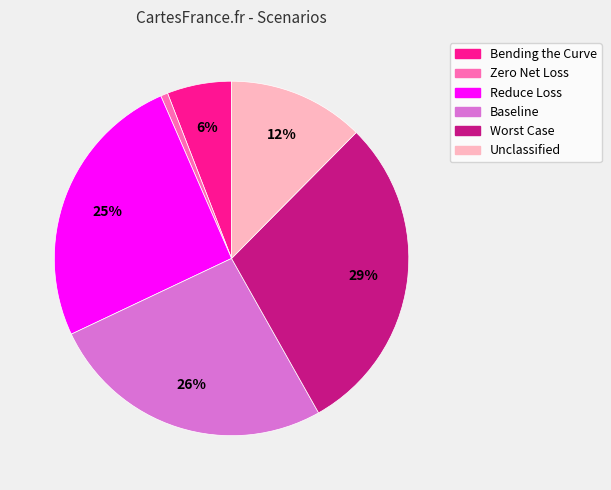

To the nearest percent, what is the average slice percentage?

17%